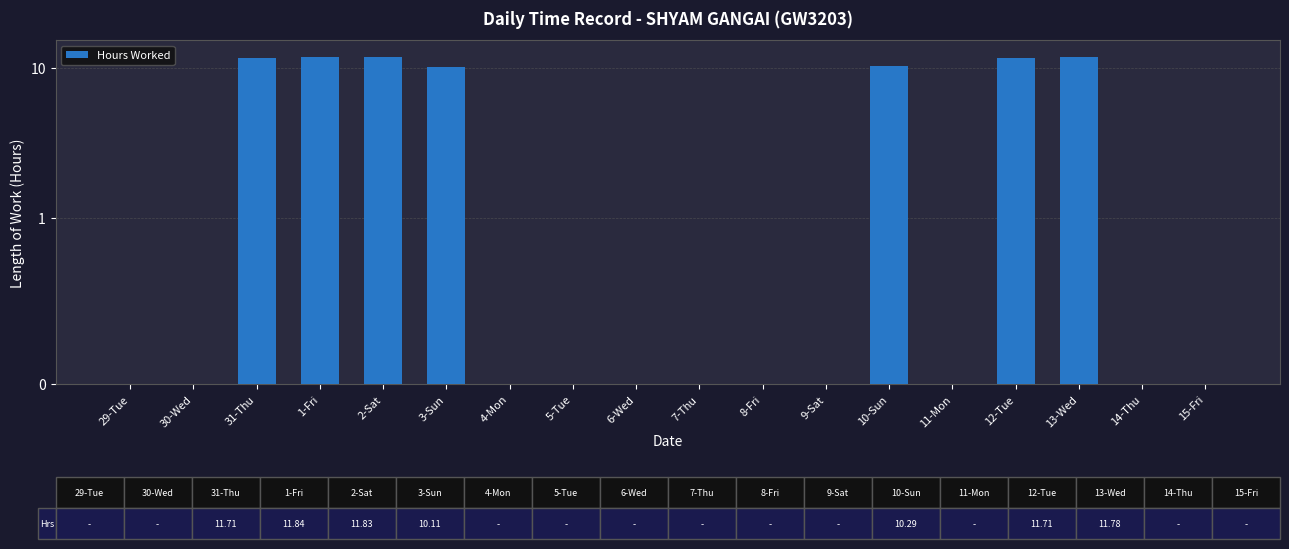

How many data points are above 0?

7